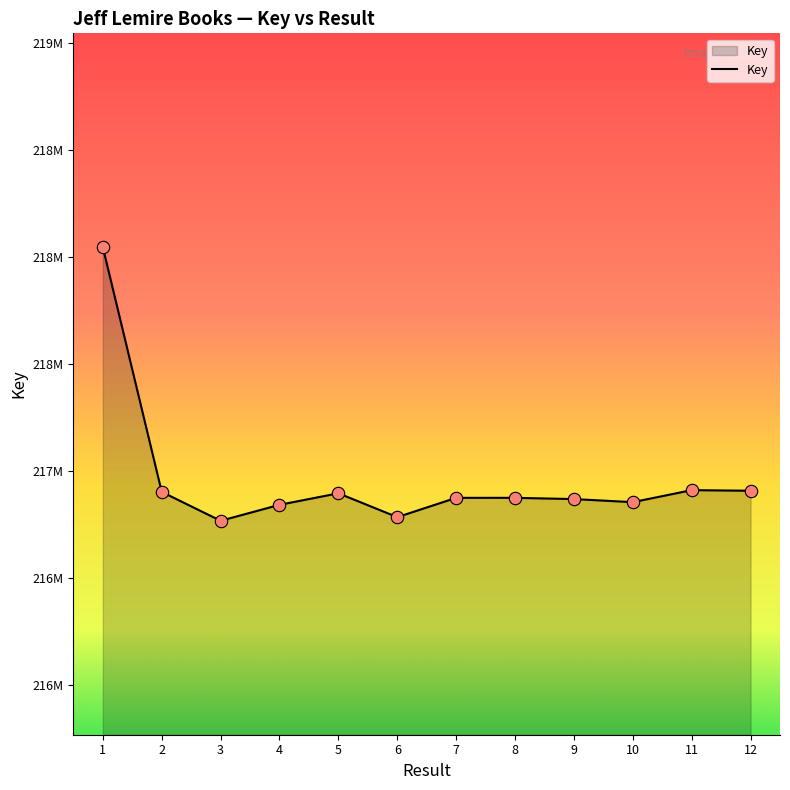

Is this an area chart (filled region under the line)?

Yes